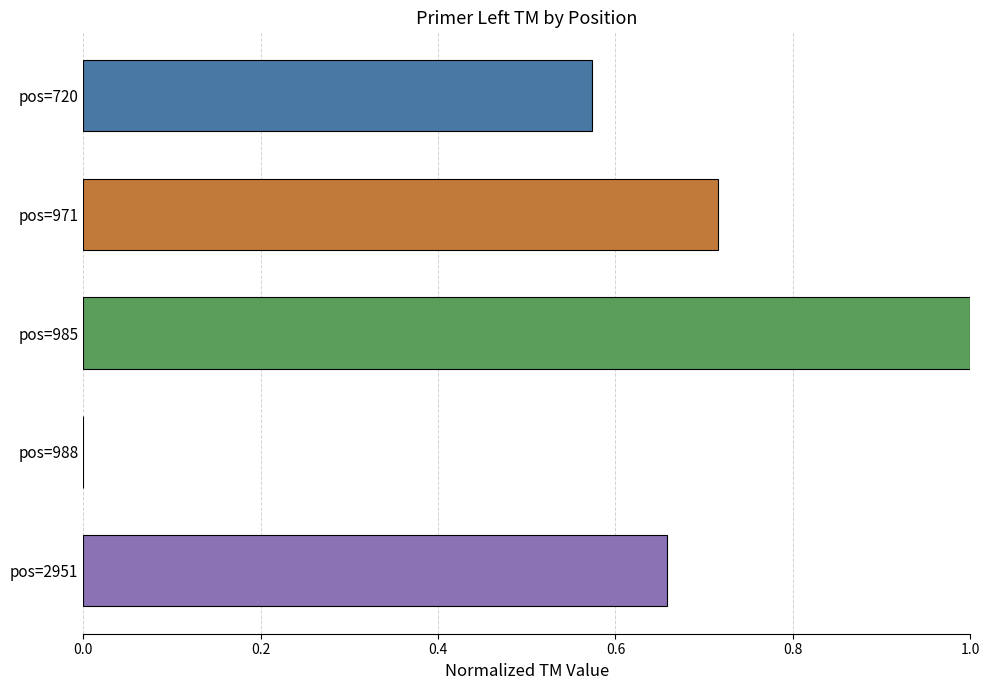

The chart shows a value of 1.6 at pos=985. True or false?

False